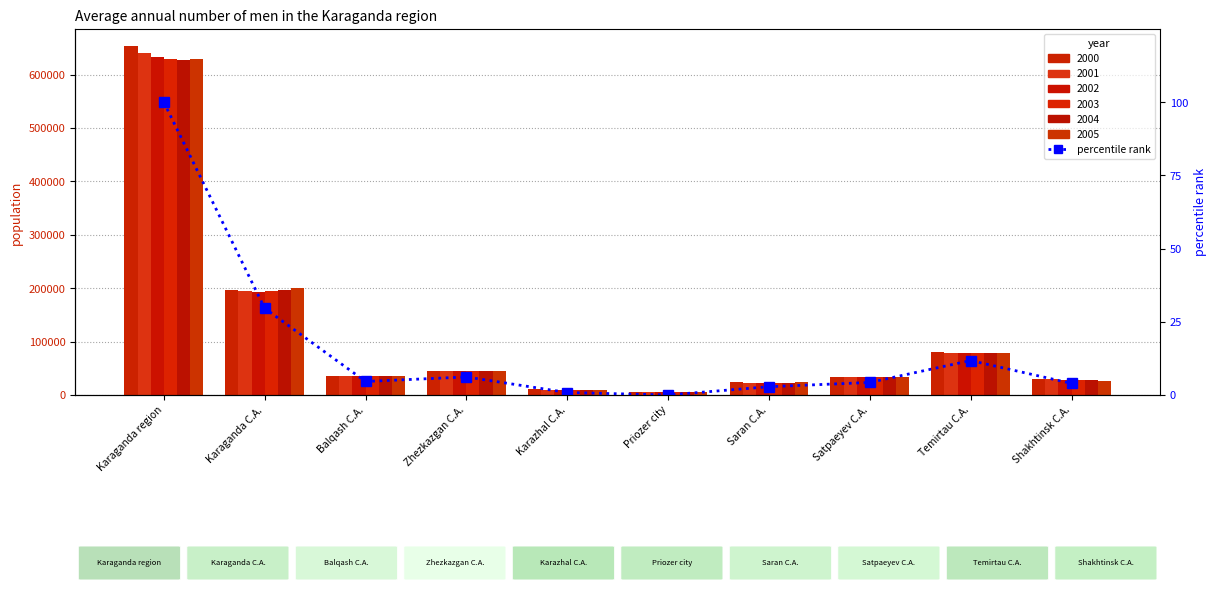

List the labels in order of value, largest first.

Karaganda region, Karaganda C.A., Temirtau C.A., Zhezkazgan C.A., Balqash C.A., Satpaeyev C.A., Shakhtinsk C.A., Saran C.A., Karazhal C.A., Priozer city